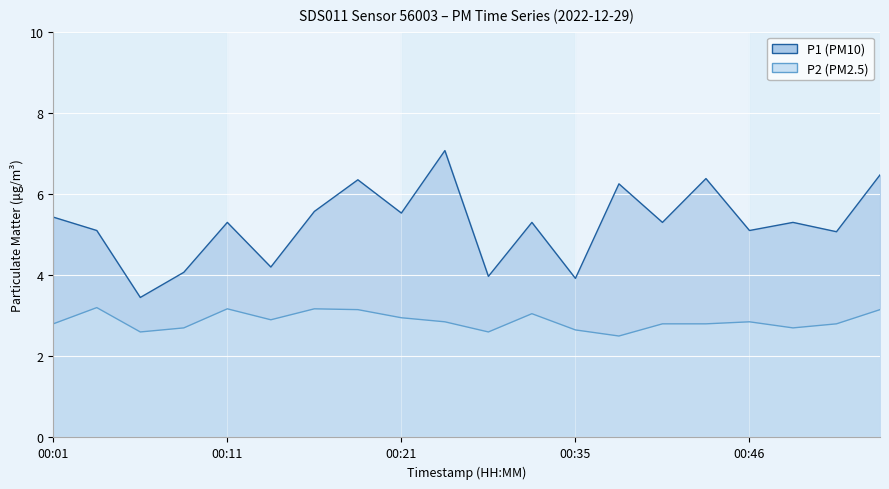

At how many categories does at least one series exceed 5?

15